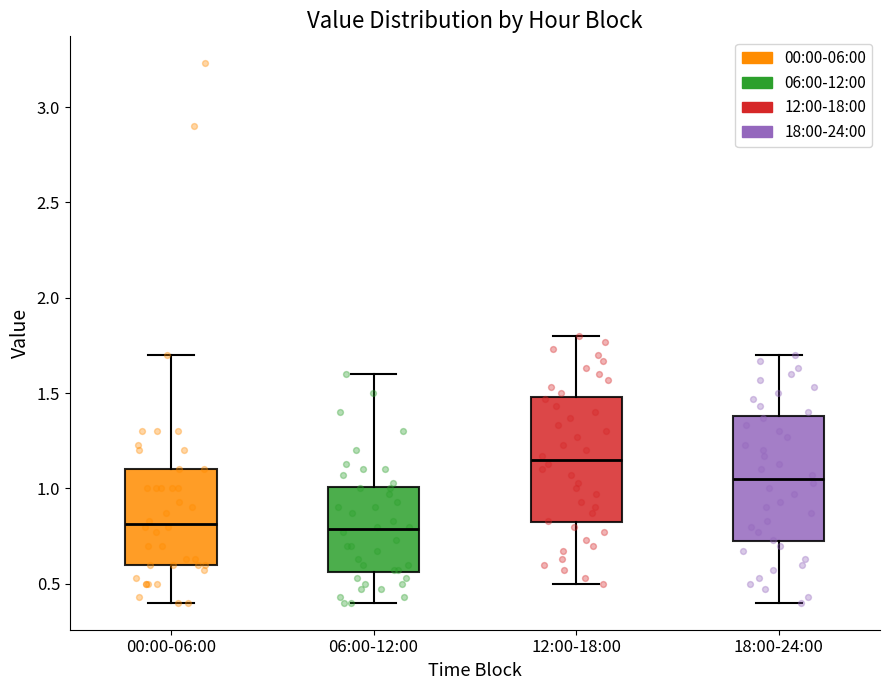

Which box has the highest median line?

12:00-18:00